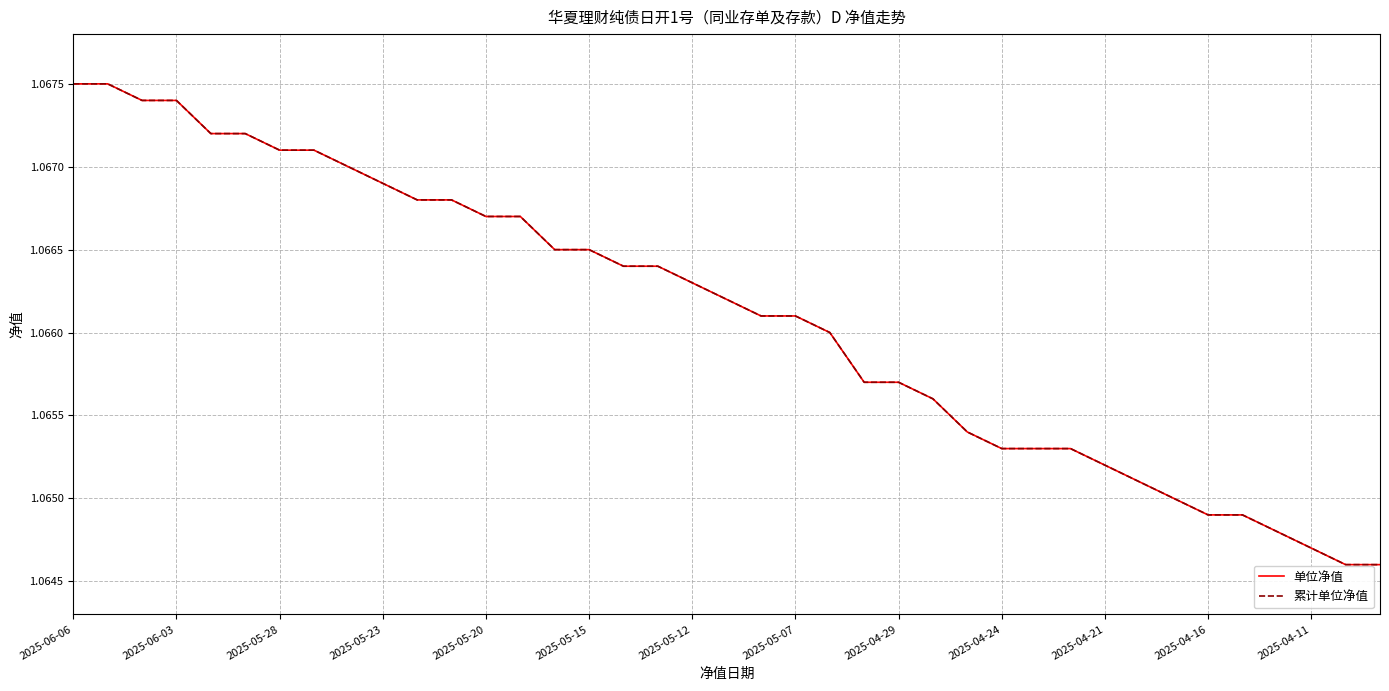

Is this an area chart (filled region under the line)?

No